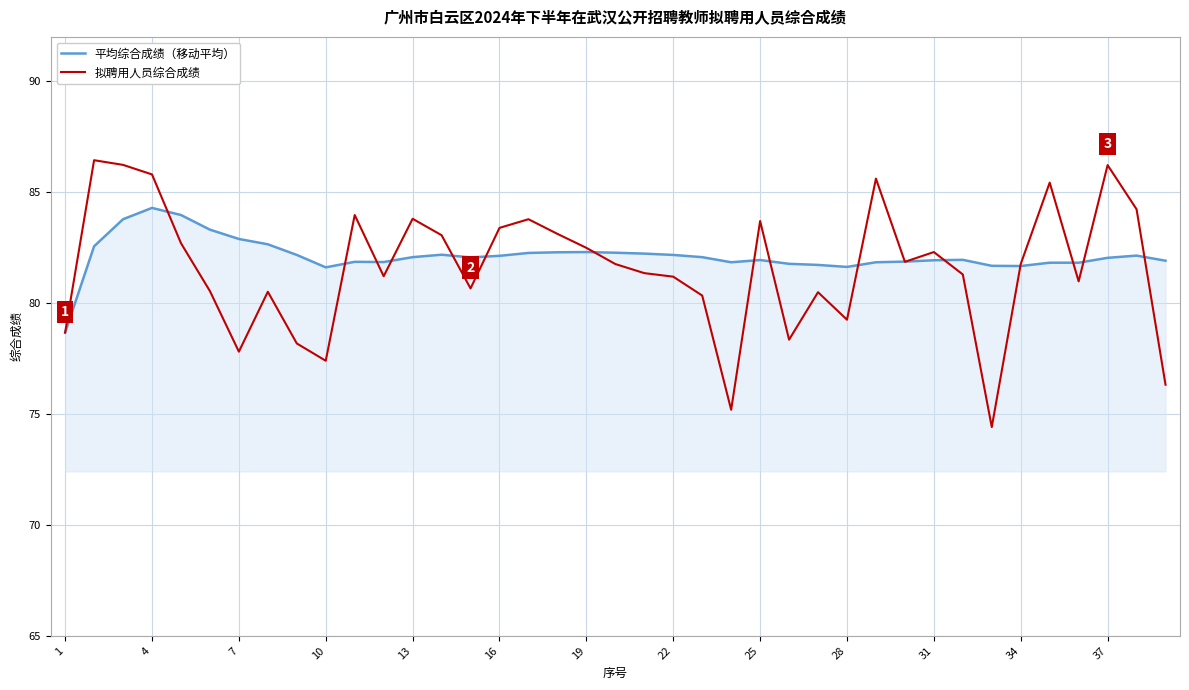

List the series in order of their peak value, lowest first.

平均综合成绩（移动平均）, 拟聘用人员综合成绩